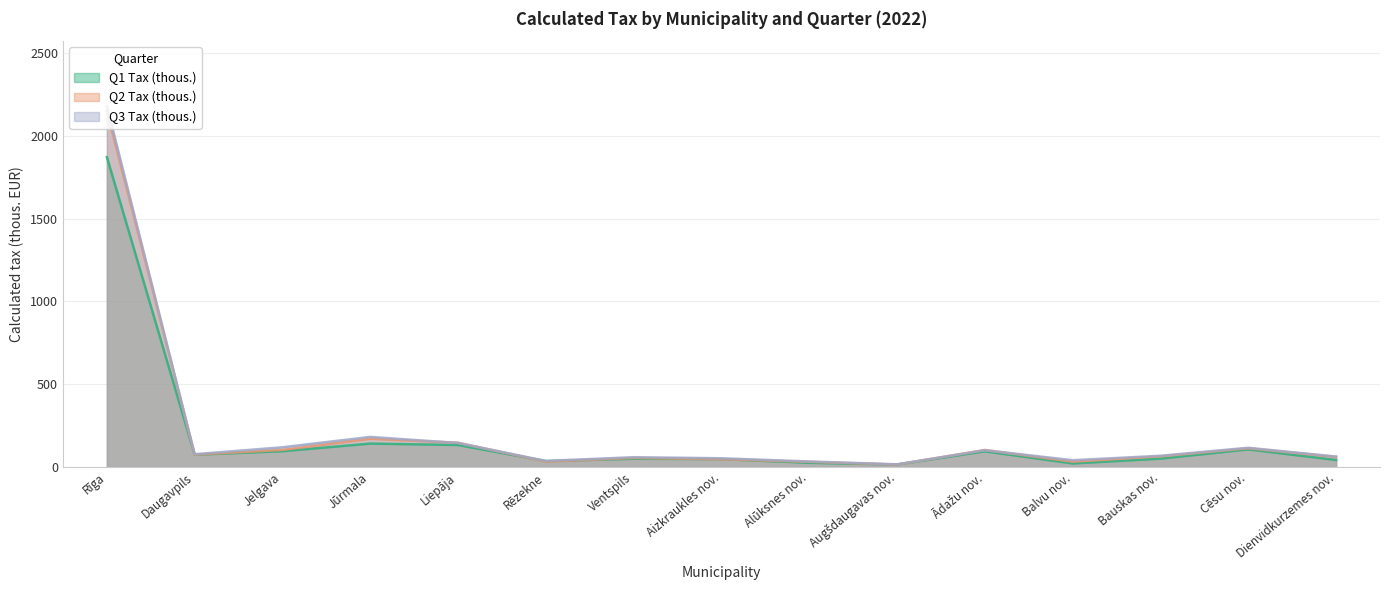

List the series in order of their peak value, lowest first.

Q1 Tax (thous.), Q2 Tax (thous.), Q3 Tax (thous.)